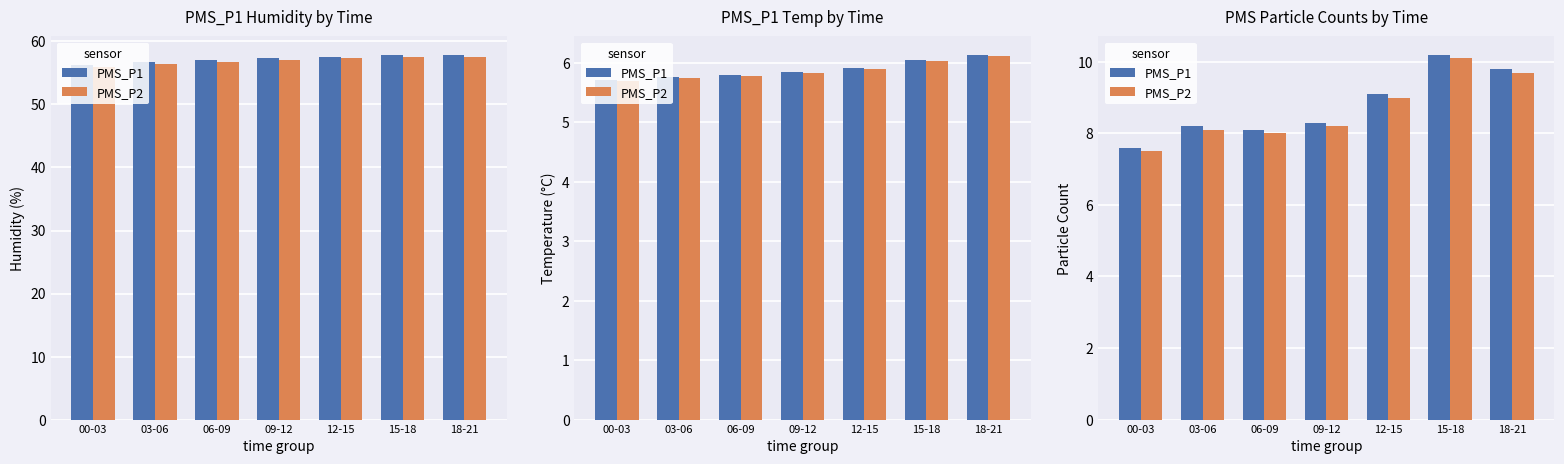

What is the difference between the maximum and minimum values in the PMS_P1 series?

2.6